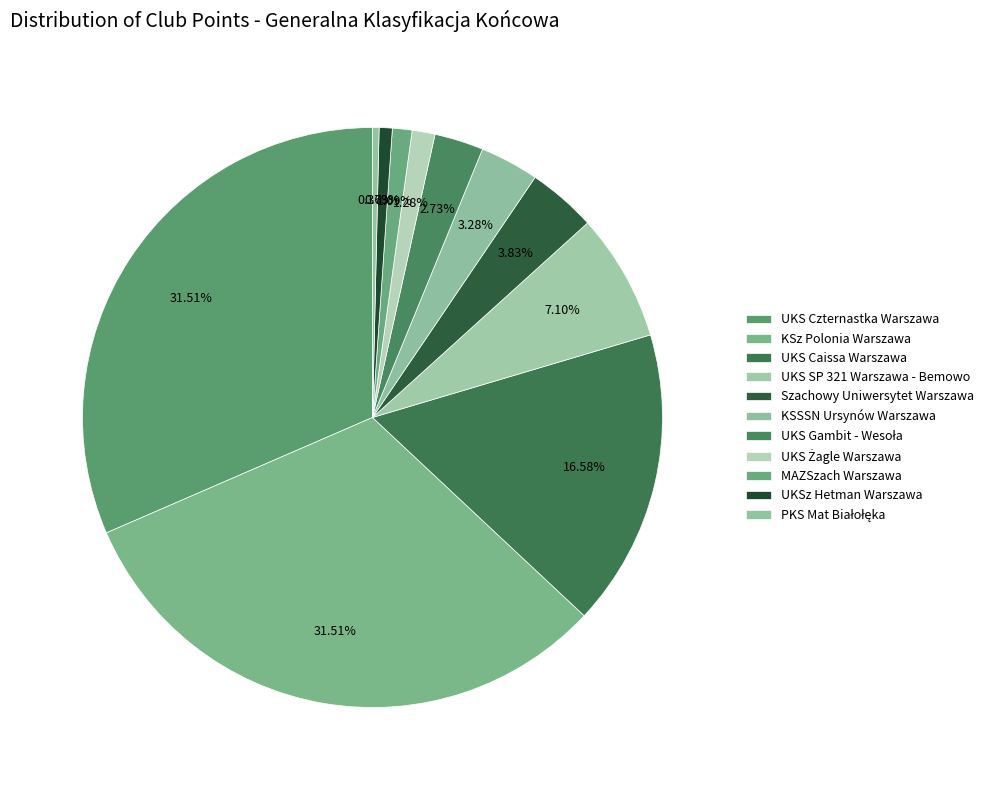

Rank the categories by value from lowest to highest.

PKS Mat Białołęka, UKSz Hetman Warszawa, MAZSzach Warszawa, UKS Żagle Warszawa, UKS Gambit - Wesoła, KSSSN Ursynów Warszawa, Szachowy Uniwersytet Warszawa, UKS SP 321 Warszawa - Bemowo, UKS Caissa Warszawa, UKS Czternastka Warszawa, KSz Polonia Warszawa